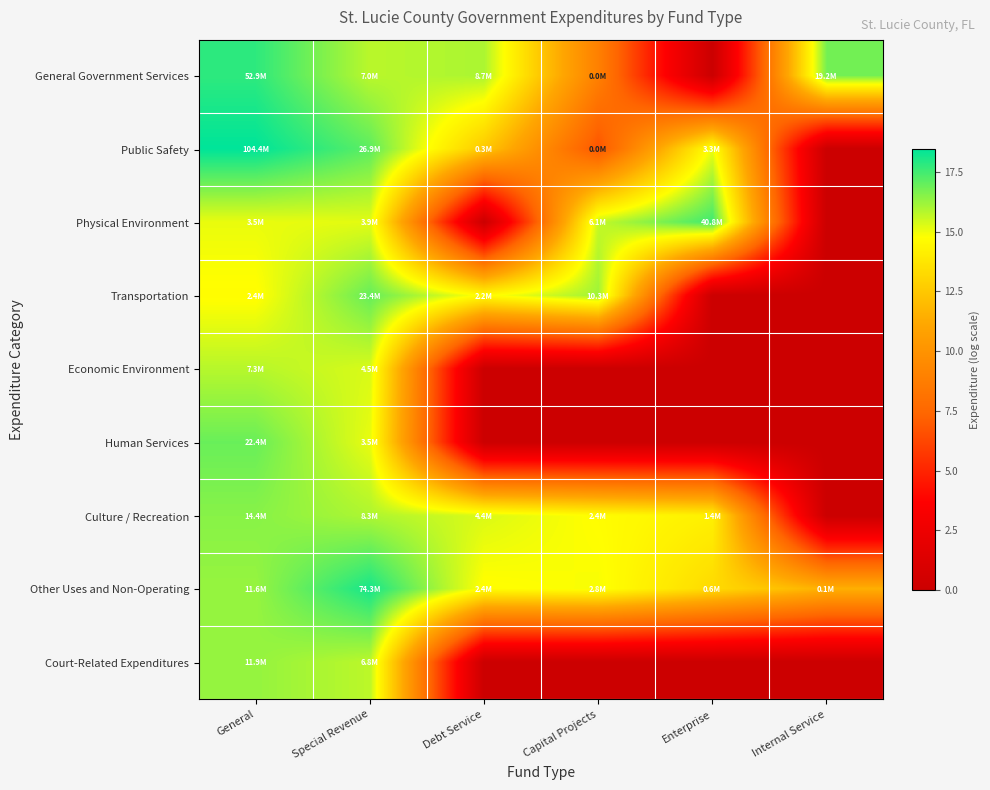

What is the spread (max minus min) of values at General?

3.8